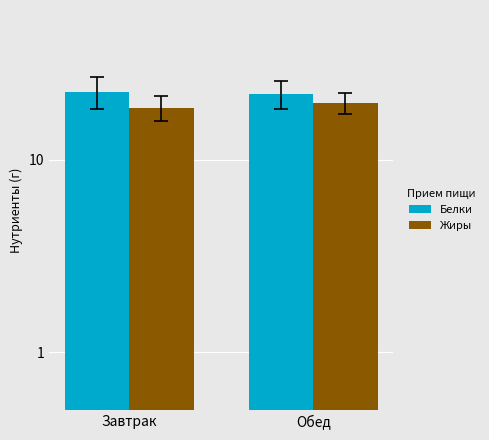

Which has a higher value, Обед or Завтрак?

Завтрак